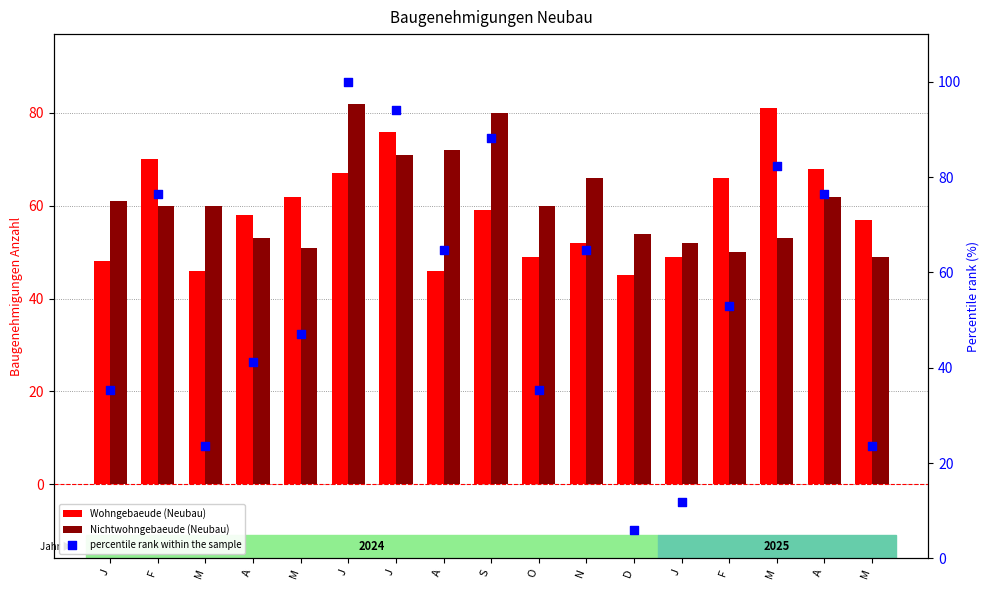

Is the value of percentile rank within the sample at F greater than the value of Wohngebaeude (Neubau) at D?

Yes